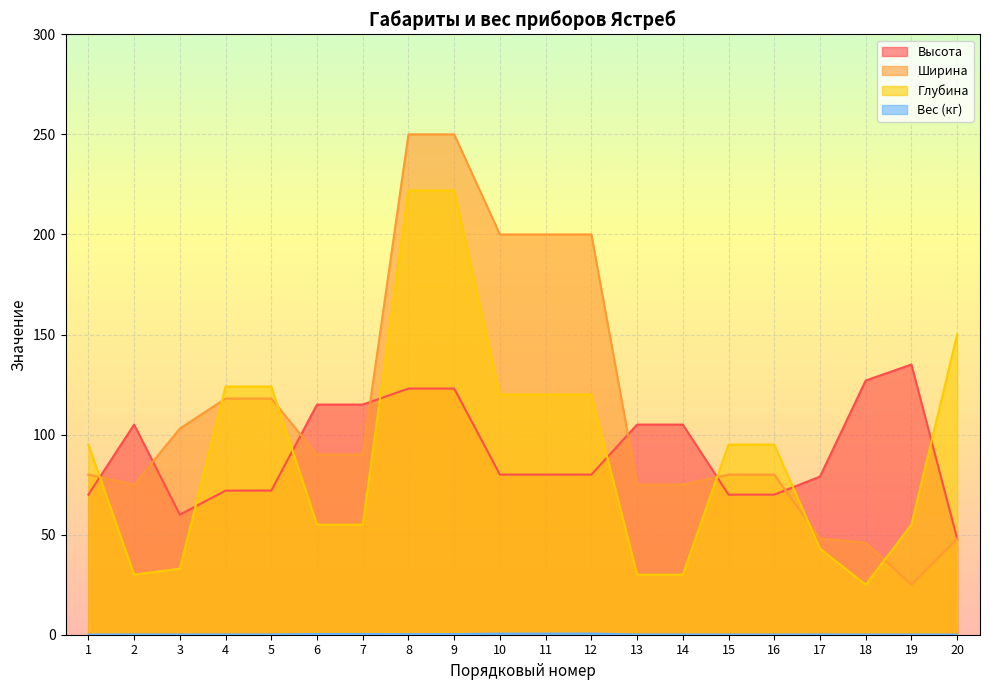

How many lines are shown in the chart?

4